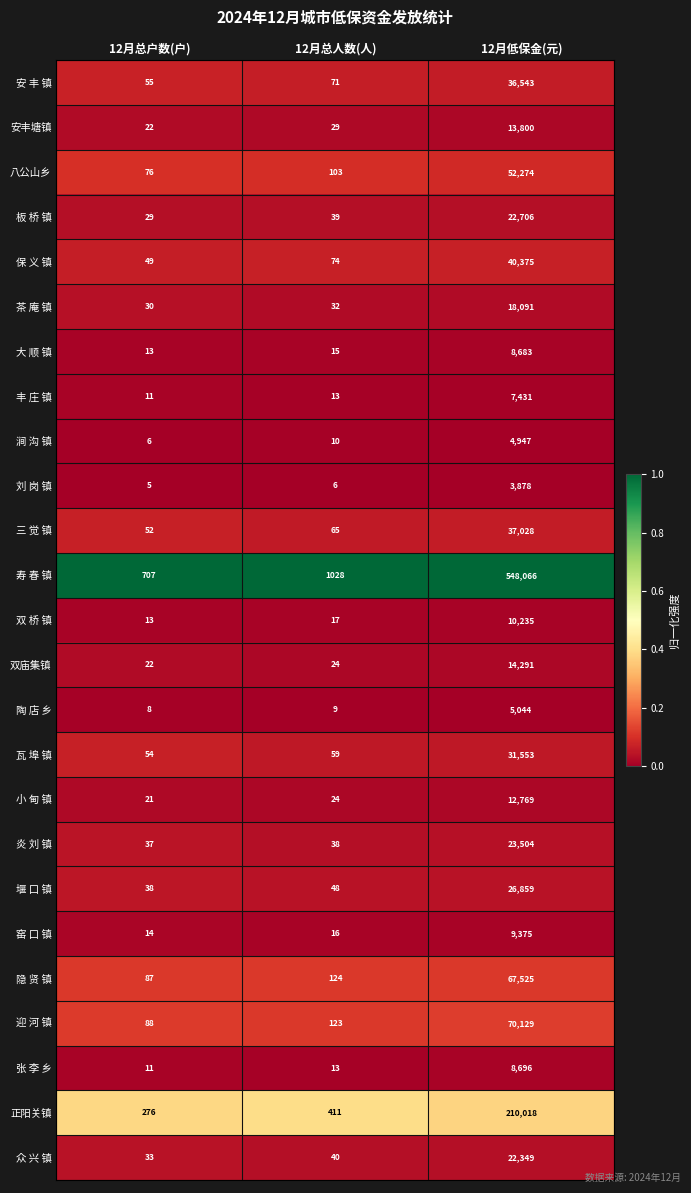

Is it true that 大 顺 镇 equals 24 at 12月总人数(人)?

False